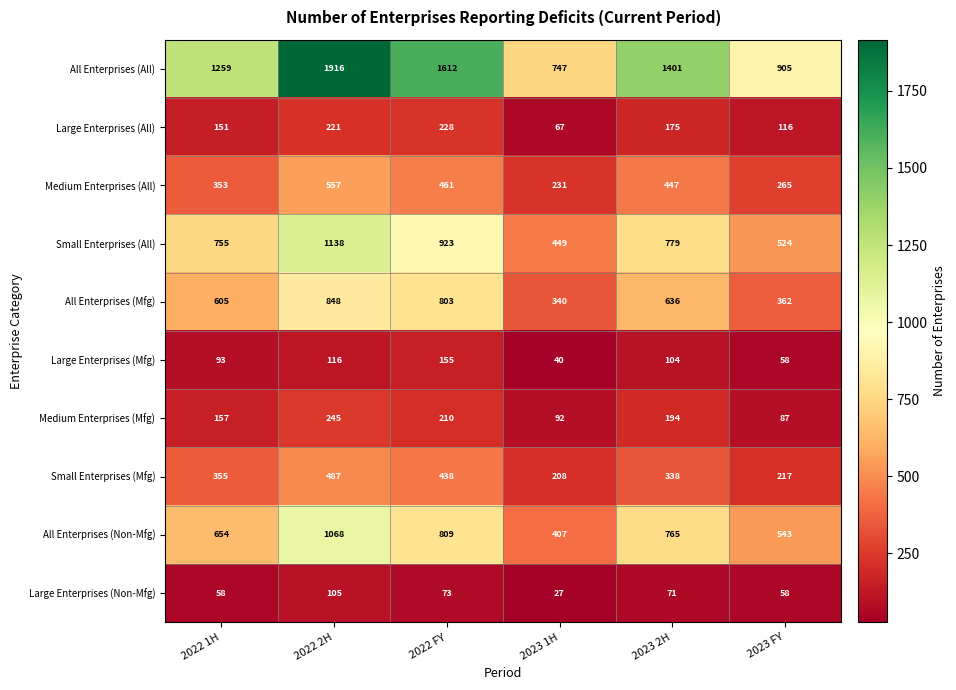

Count the All Enterprises (All) values in the range 905 to 1612.

4